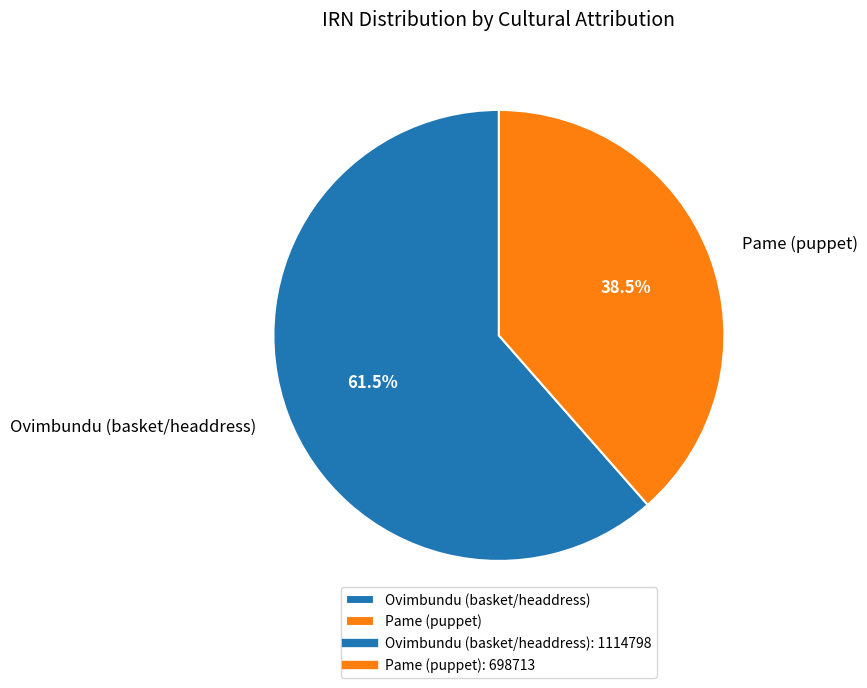

Which category has the smallest portion of the pie?

Pame (puppet)